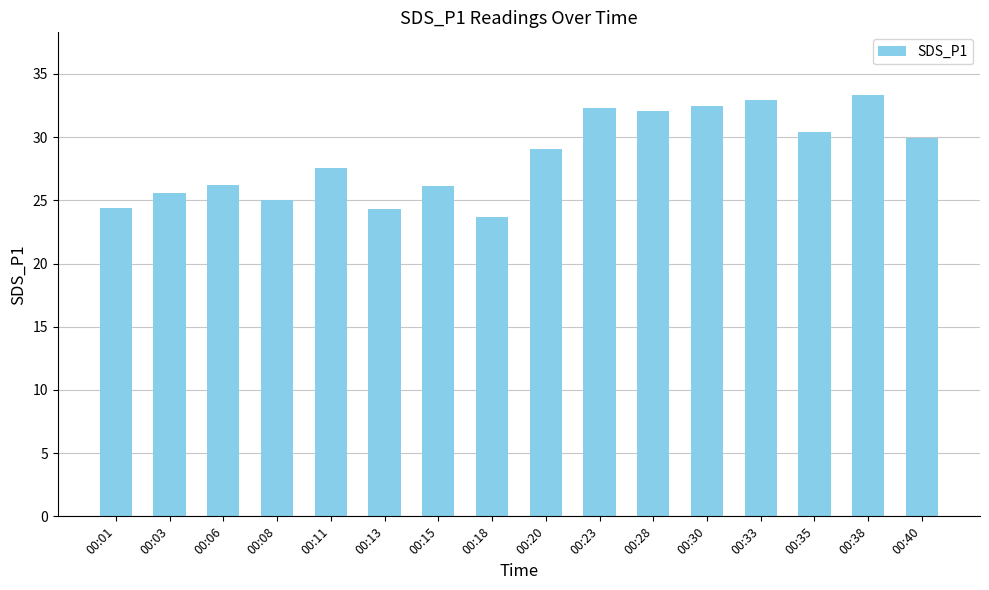

What is the average value?

28.5